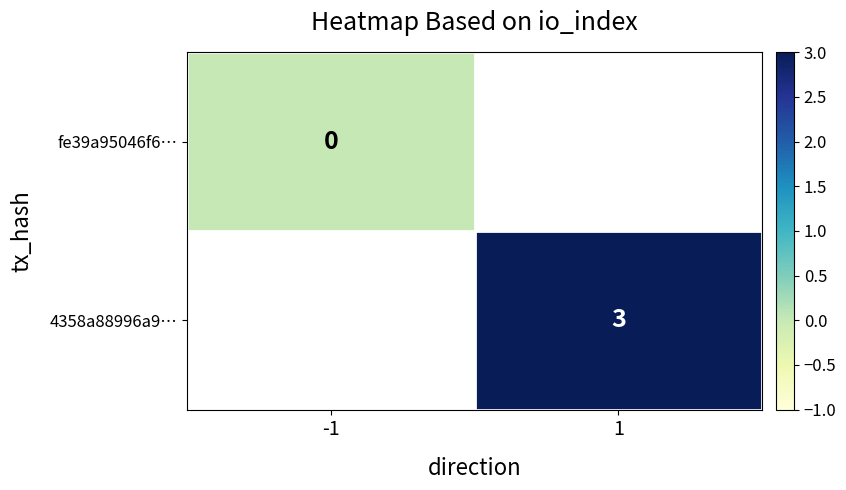

At how many categories does at least one series exceed 0?

1